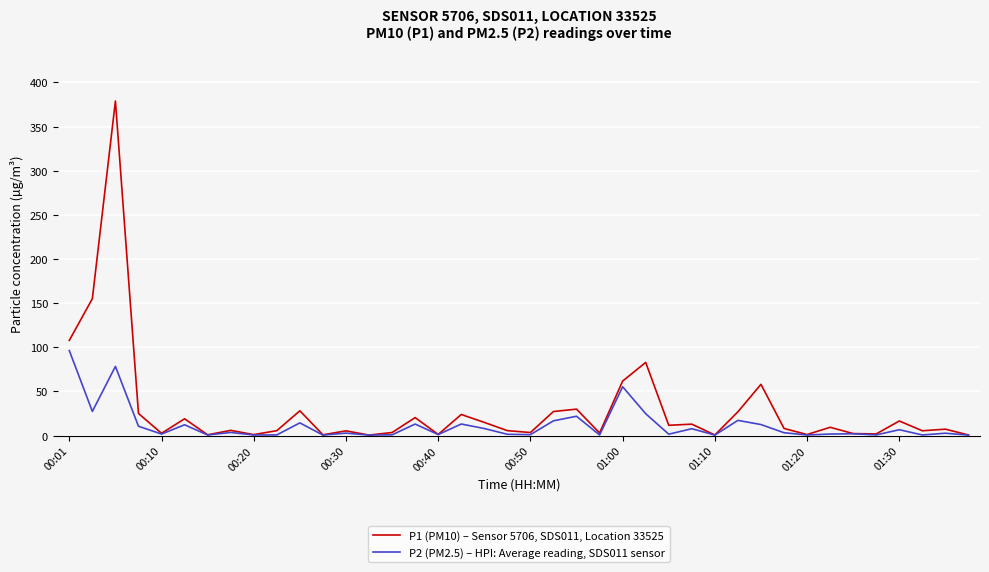

Which series has the largest range (max minus min)?

P1 (PM10) – Sensor 5706, SDS011, Location 33525